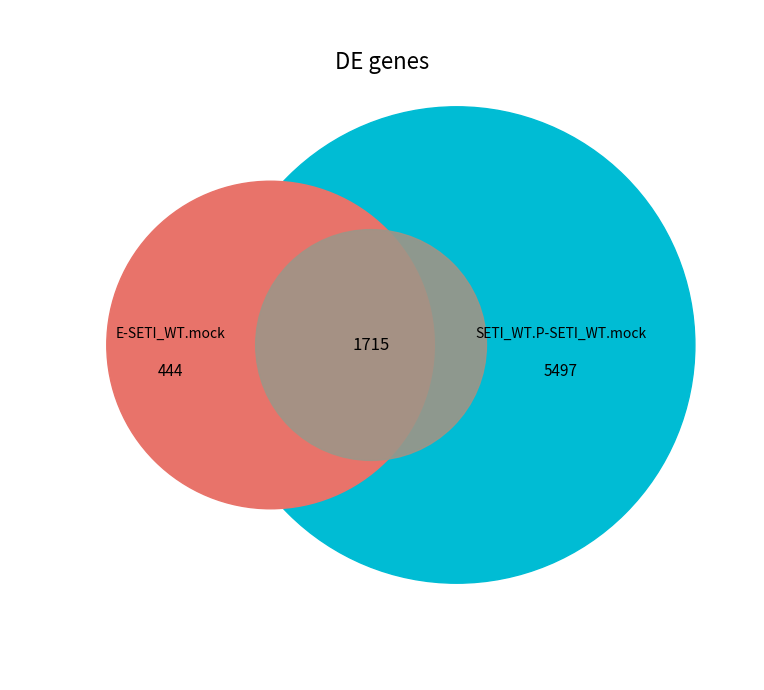

Is there any slice that represents more than half of the pie?

No